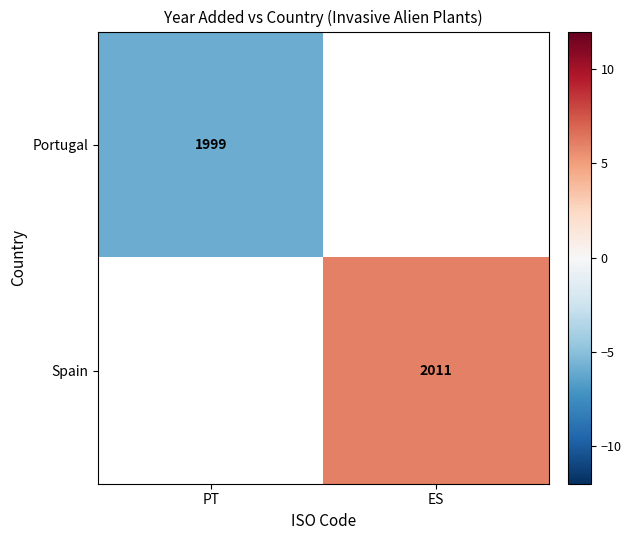

Count the number of data series in this chart.

2